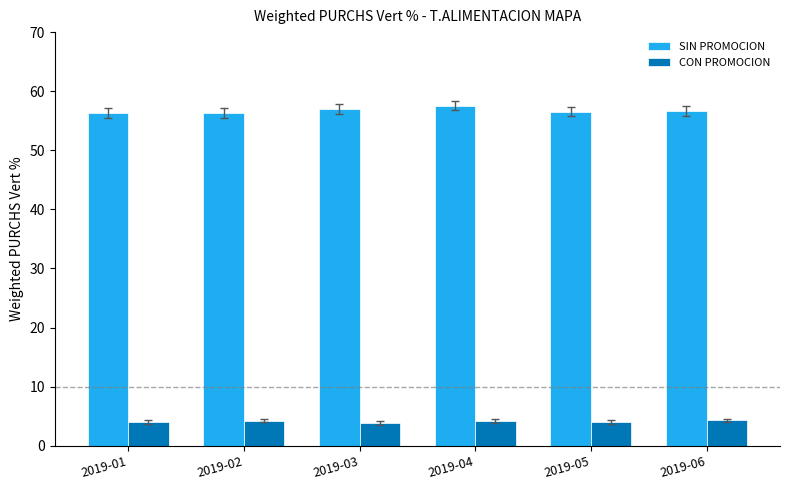

Rank the series by their maximum value, from lowest to highest.

CON PROMOCION, SIN PROMOCION